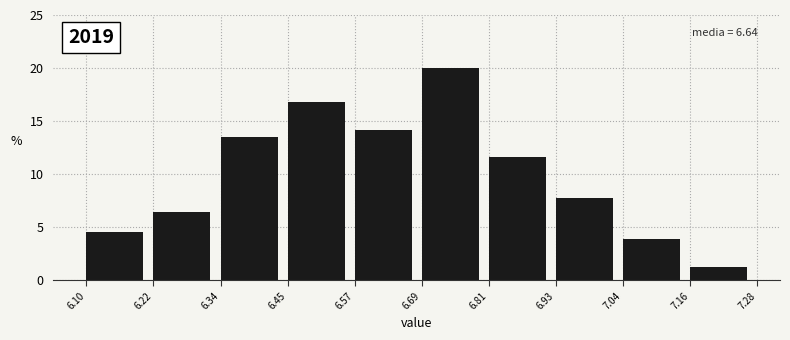

Over which range of the x-axis is the bar tallest?

6.69 to 6.81